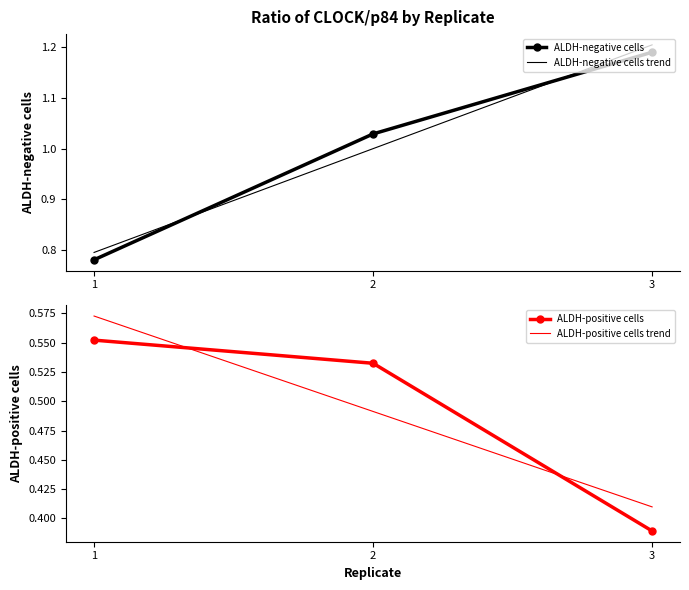

Which category has the lowest value in the ALDH-positive cells trend series?

3